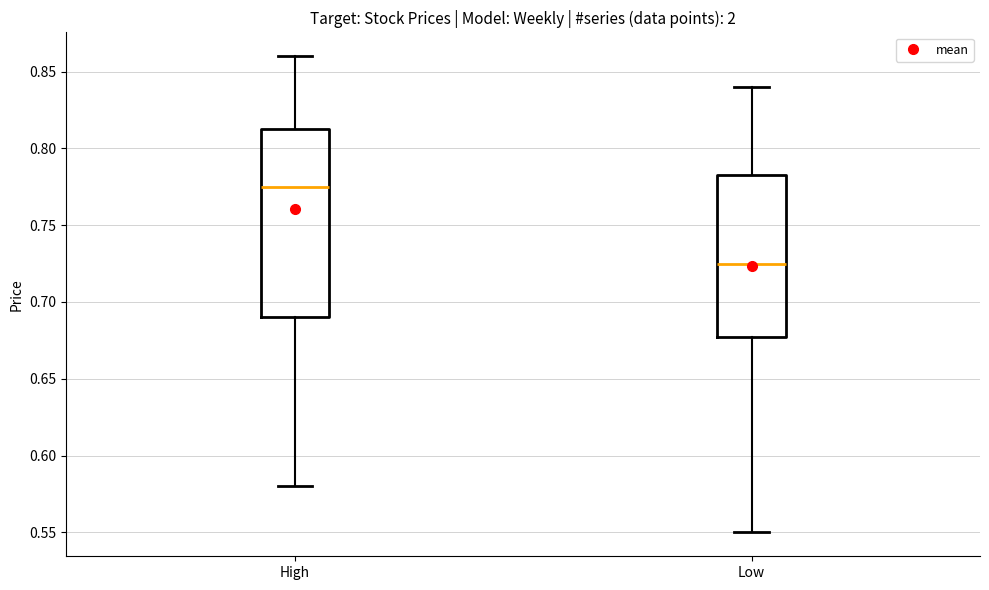

Reading left to right, transcribe this box plot: for each box, give where its median line is, the range the box spans, and where its two whiskers end, as read against the y-axis. The values are not printed on the chart, so give them approximately, as read against the axis.

High: median 0.775, box 0.690 to 0.815, whiskers 0.580 to 0.860
Low: median 0.725, box 0.680 to 0.785, whiskers 0.550 to 0.840